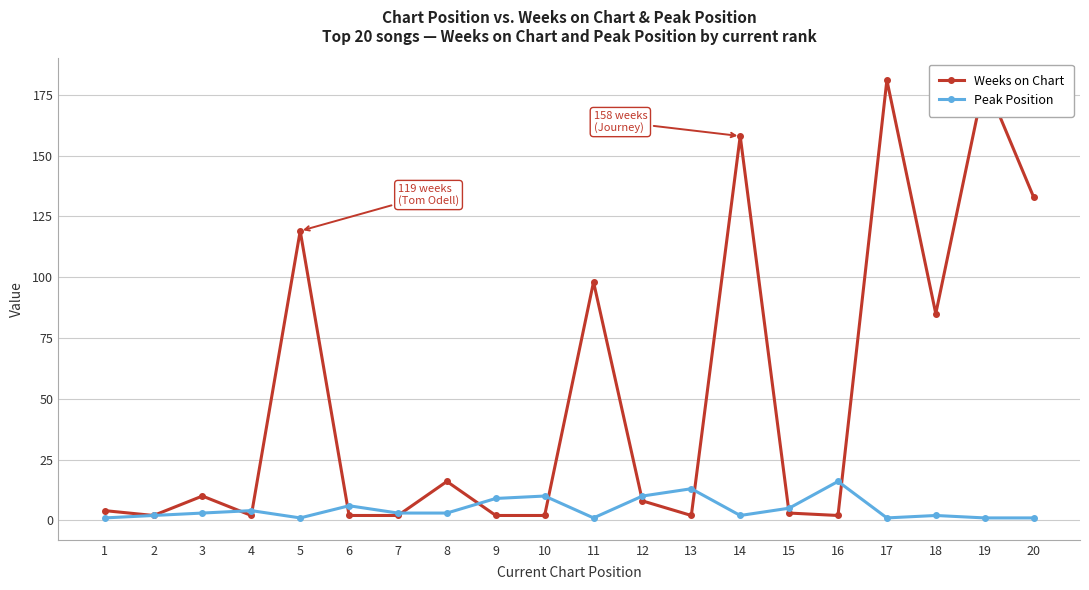

Rank the series by their maximum value, from lowest to highest.

Peak Position, Weeks on Chart